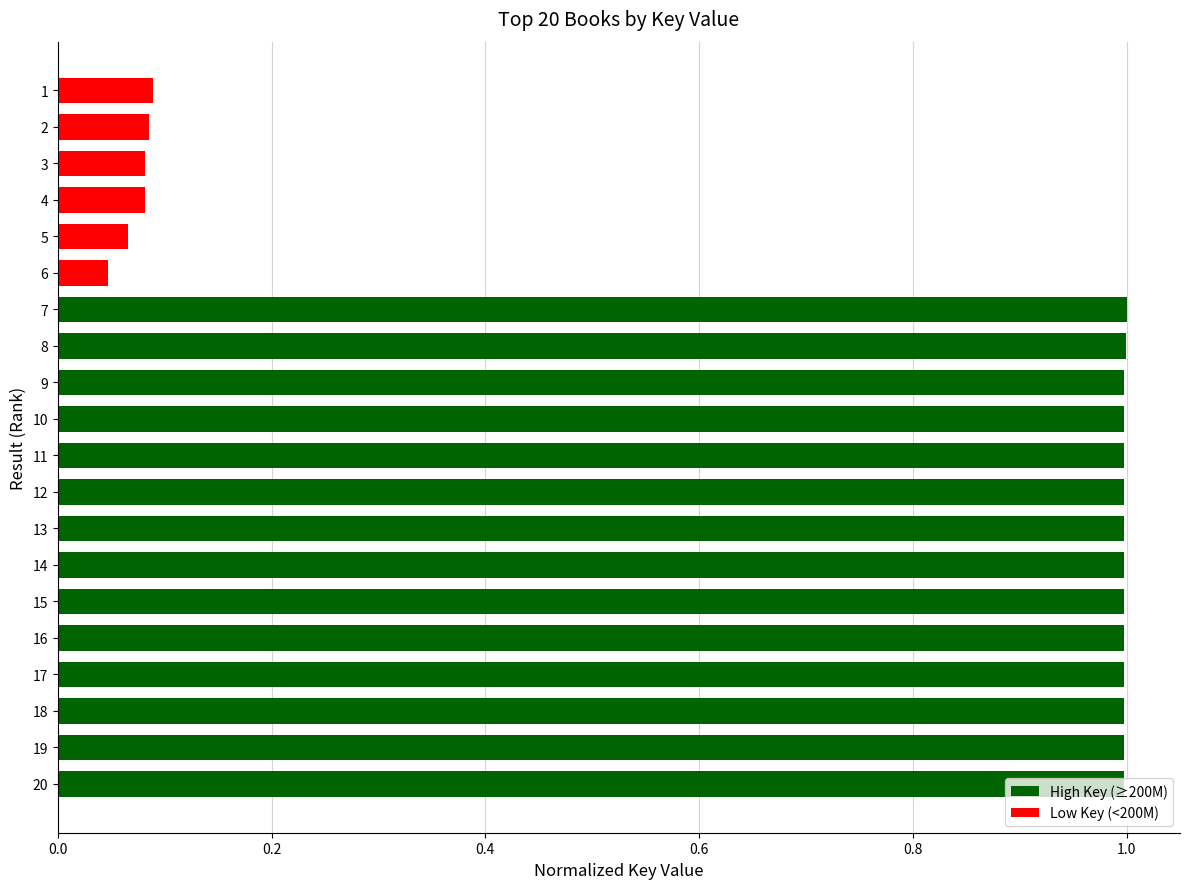

Is it true that the value at 8 is 1.0?

True